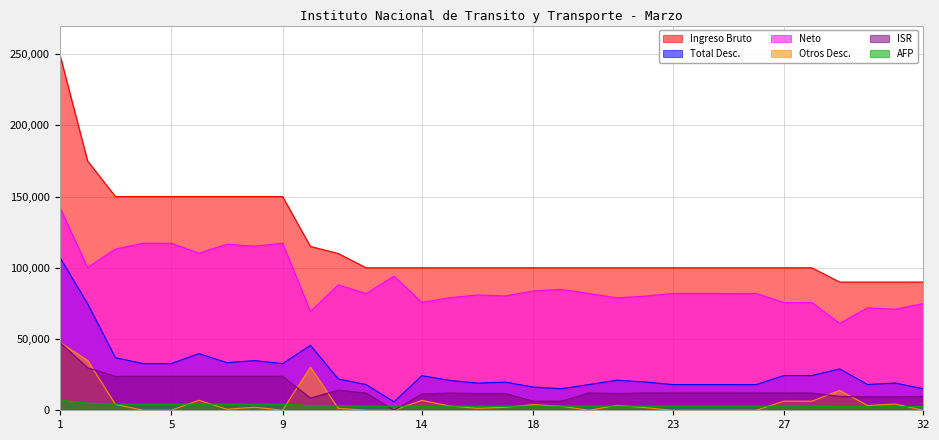

How many values in the ISR series exceed 12105?

20